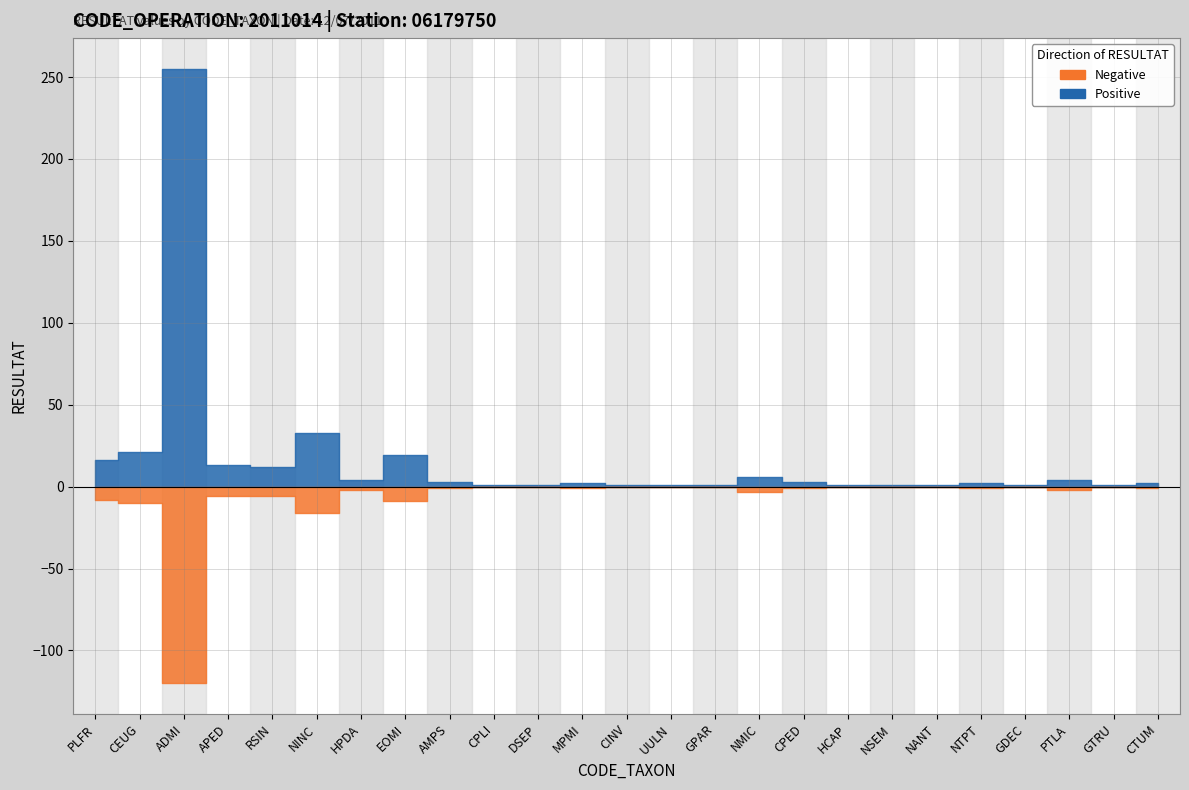

Reading left to right, what are all the values shown in this chart?

RESULTAT: PLFR=16	CEUG=21	ADMI=255	APED=13	RSIN=12	NINC=33	HPDA=4	EOMI=19	AMPS=3	CPLI=1	DSEP=1	MPMI=2	CINV=1	UULN=1	GPAR=1	NMIC=6	CPED=3	HCAP=1	NSEM=1	NANT=1	NTPT=2	GDEC=1	PTLA=4	GTRU=1	CTUM=2
positive: PLFR=16	CEUG=21	ADMI=255	APED=13	RSIN=12	NINC=33	HPDA=4	EOMI=19	AMPS=3	CPLI=1	DSEP=1	MPMI=2	CINV=1	UULN=1	GPAR=1	NMIC=6	CPED=3	HCAP=1	NSEM=1	NANT=1	NTPT=2	GDEC=1	PTLA=4	GTRU=1	CTUM=2
negative: PLFR=8	CEUG=10	ADMI=120	APED=6	RSIN=6	NINC=16	HPDA=2	EOMI=9	AMPS=1	CPLI=0	DSEP=0	MPMI=1	CINV=0	UULN=0	GPAR=0	NMIC=3	CPED=1	HCAP=0	NSEM=0	NANT=0	NTPT=1	GDEC=0	PTLA=2	GTRU=0	CTUM=1